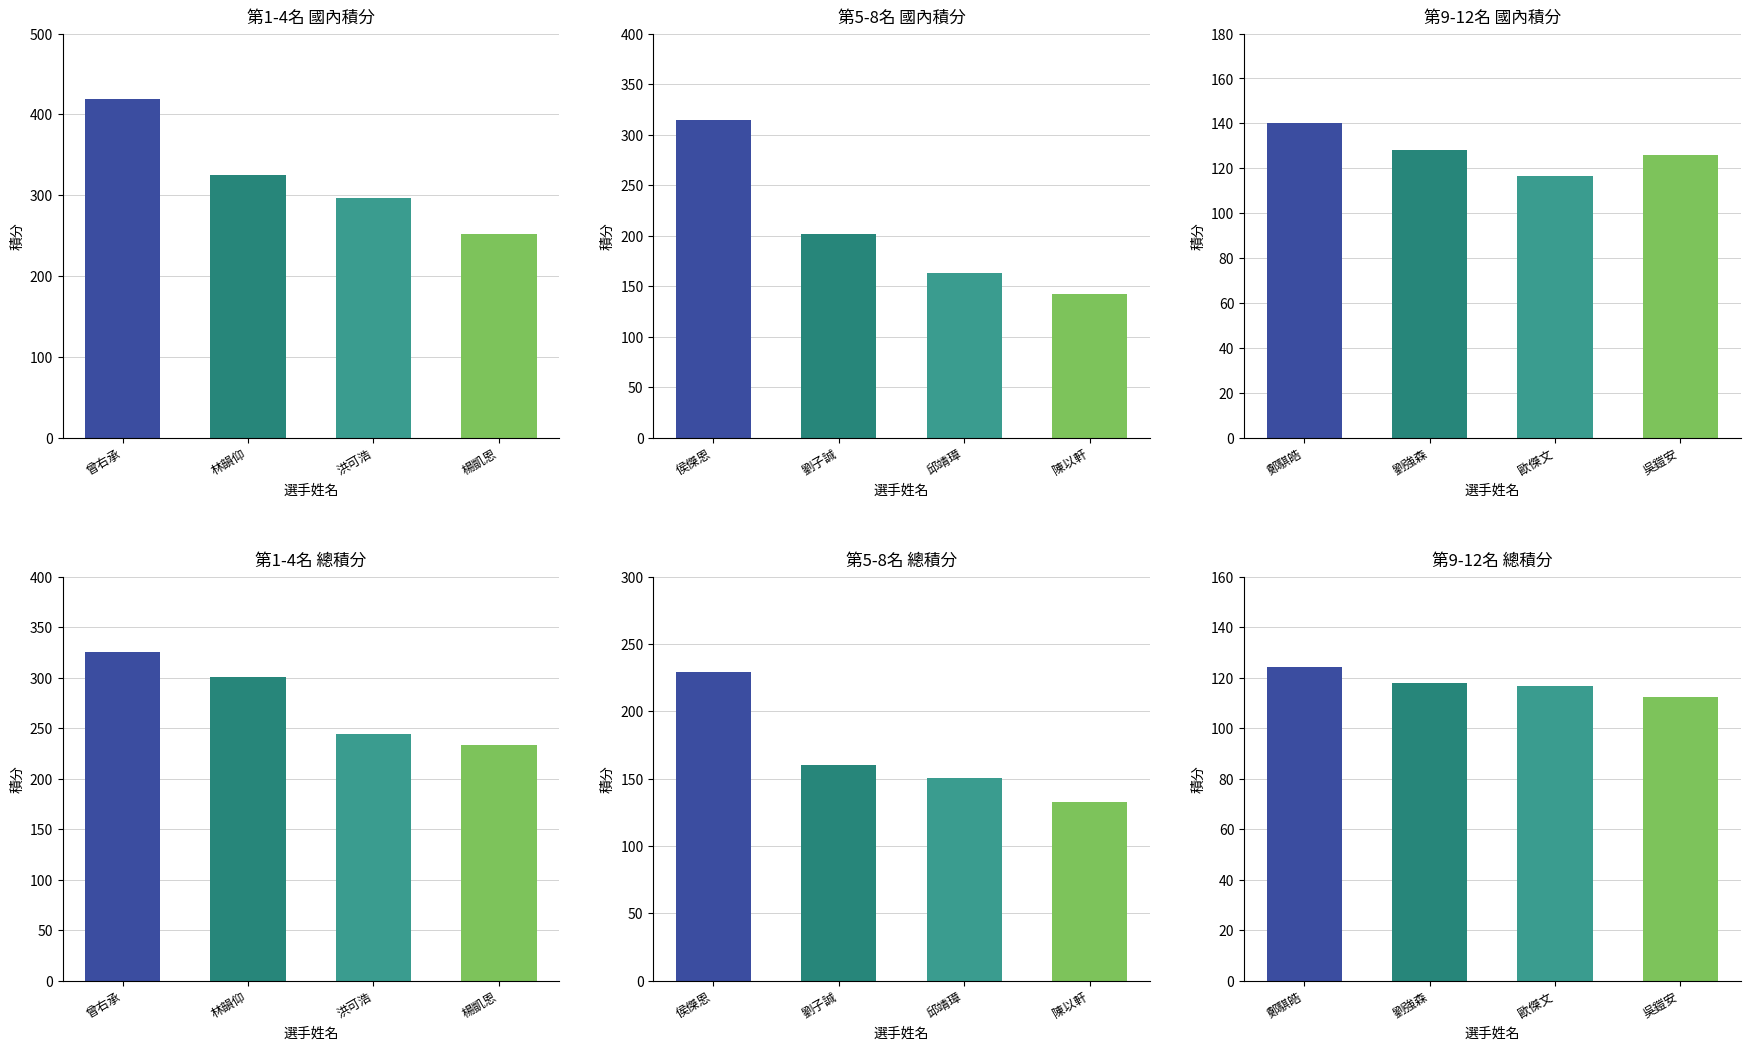

What is the value of the 總積分 bar at the 7th from the left?

150.8